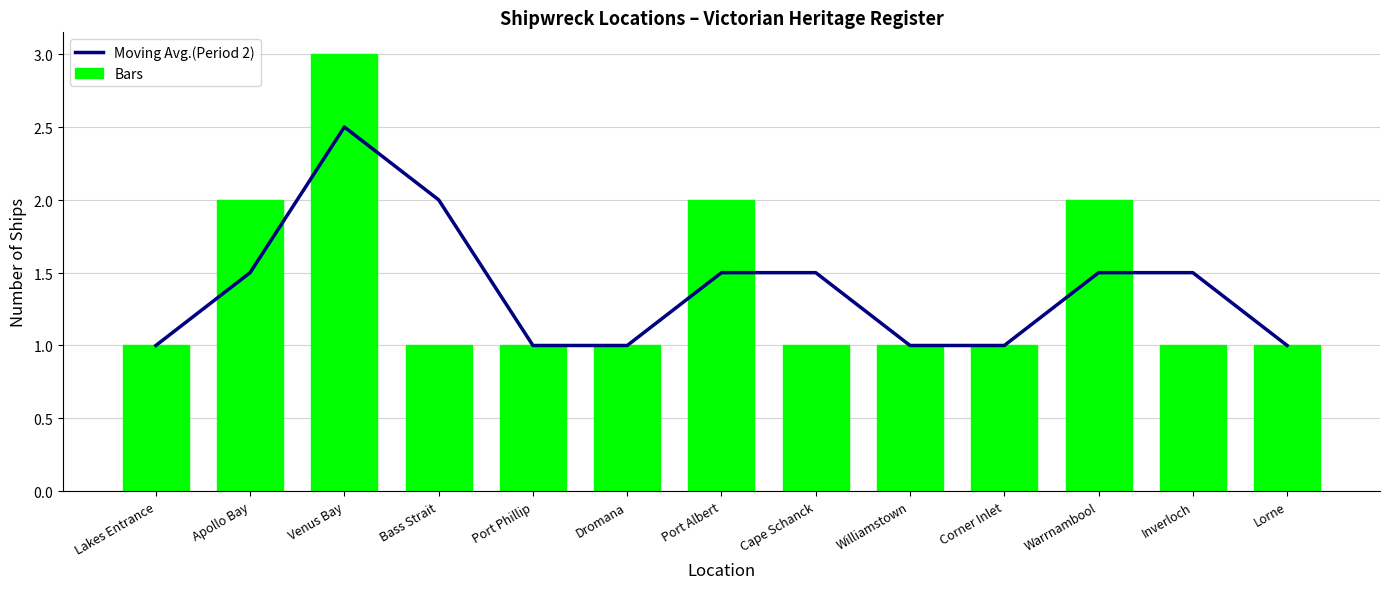

What is the label of the 13th bar from the right?

Lakes Entrance